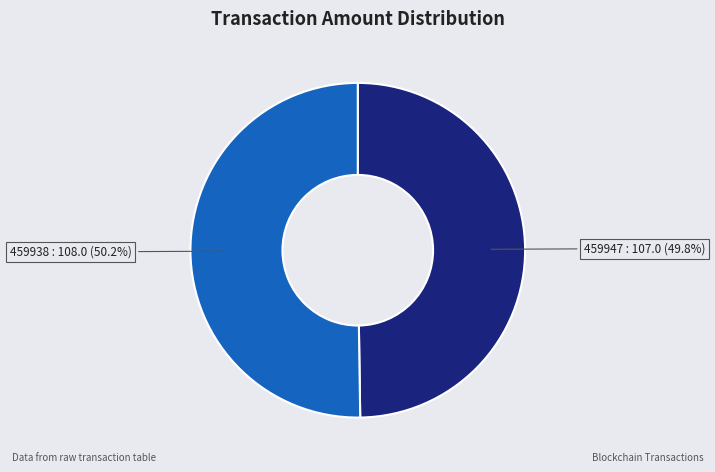

How many slices are in this pie chart?

2